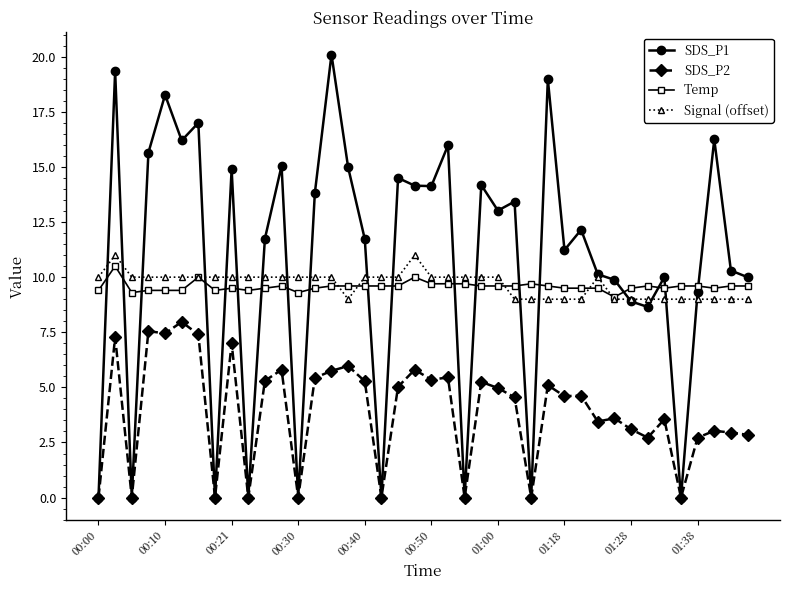

What is the maximum value for Signal (offset)?

11.0